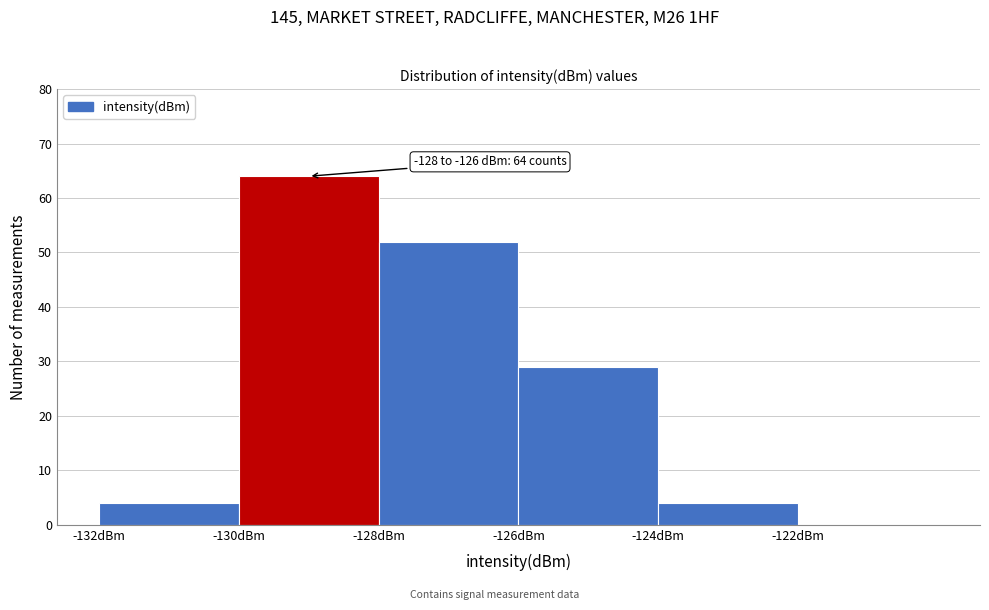

Over which range of the x-axis is the bar tallest?

-130 to -128